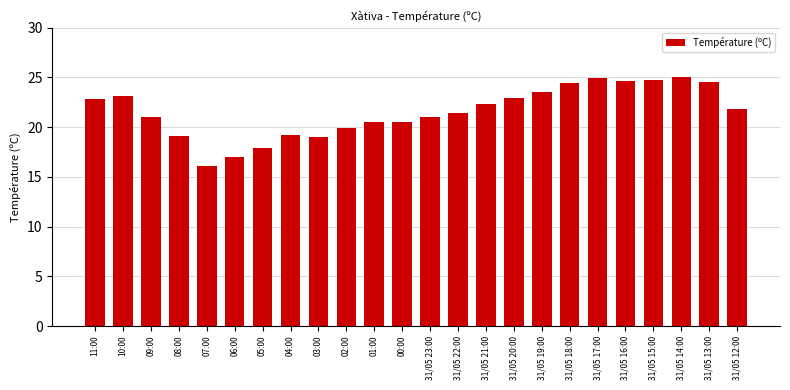

What is the label of the 13th bar from the right?

00:00